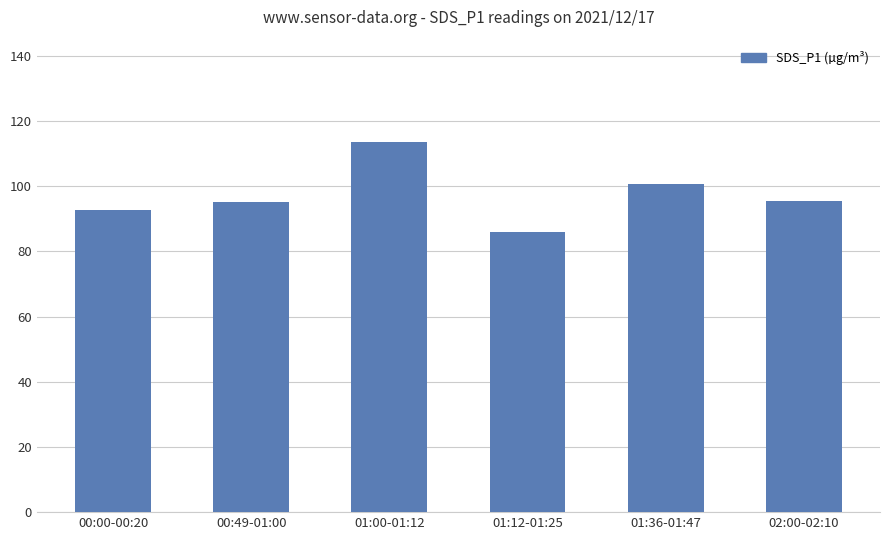

The chart shows a value of 92.8 at 00:00-00:20. True or false?

True